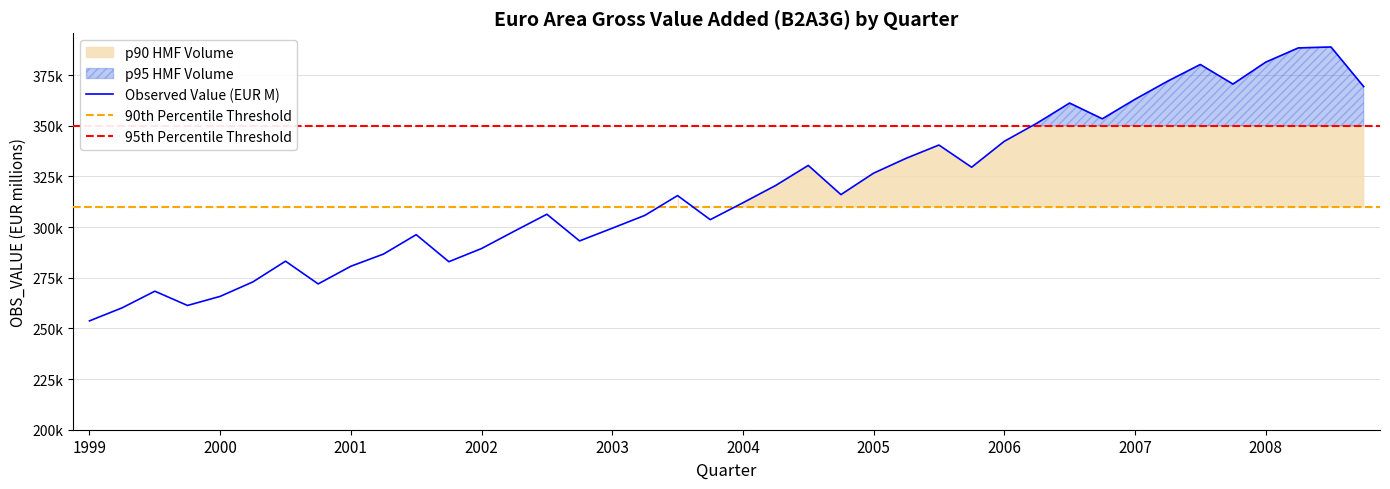

Is it true that the value at 2002-Q4 is 197477.7?

False